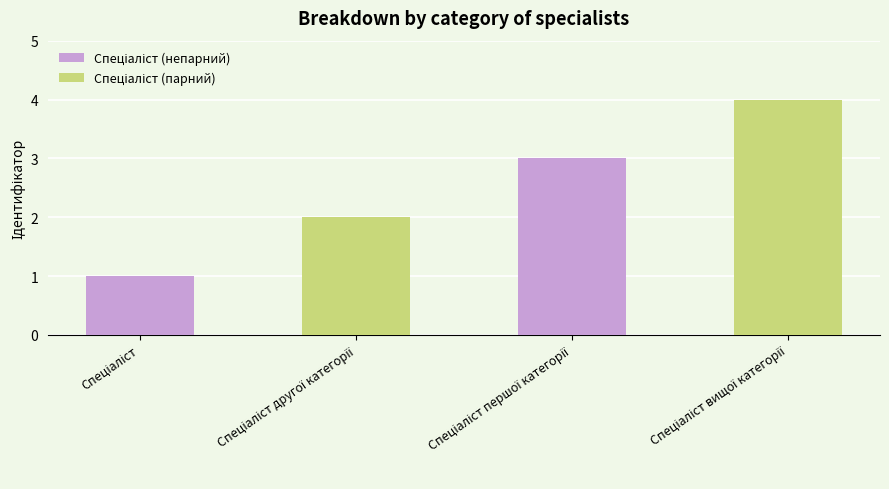

What is the difference between the maximum and minimum values?

3